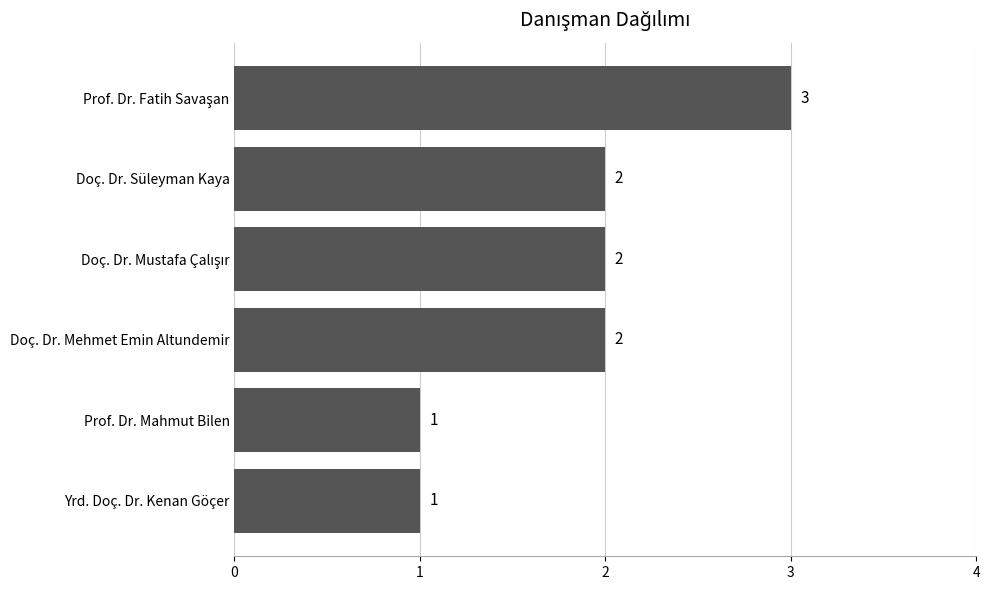

How many values are between 1 and 2?

5